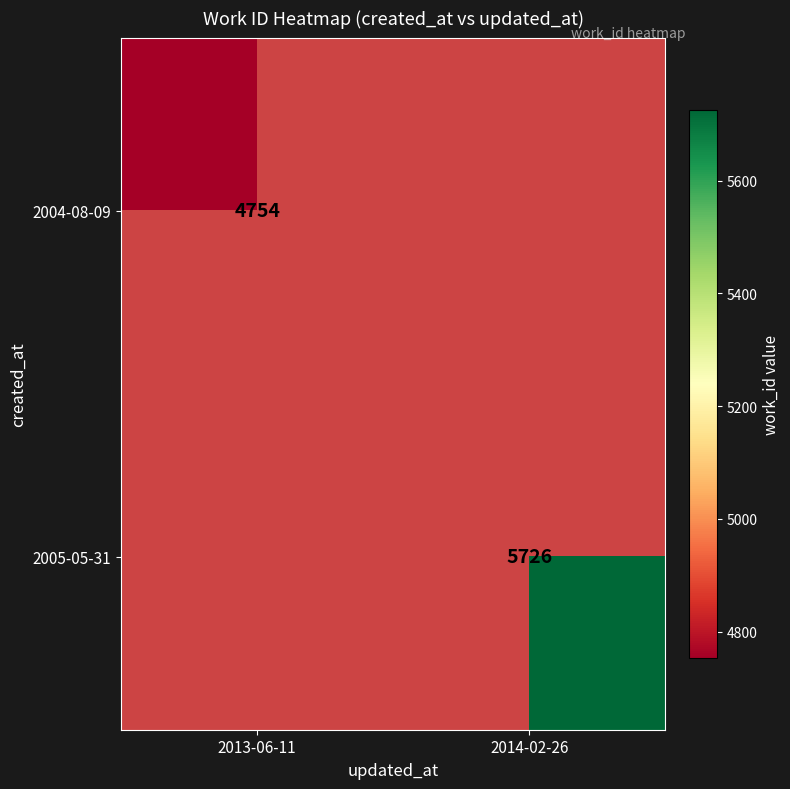

Which label corresponds to the smallest value in the chart?

2013-06-11